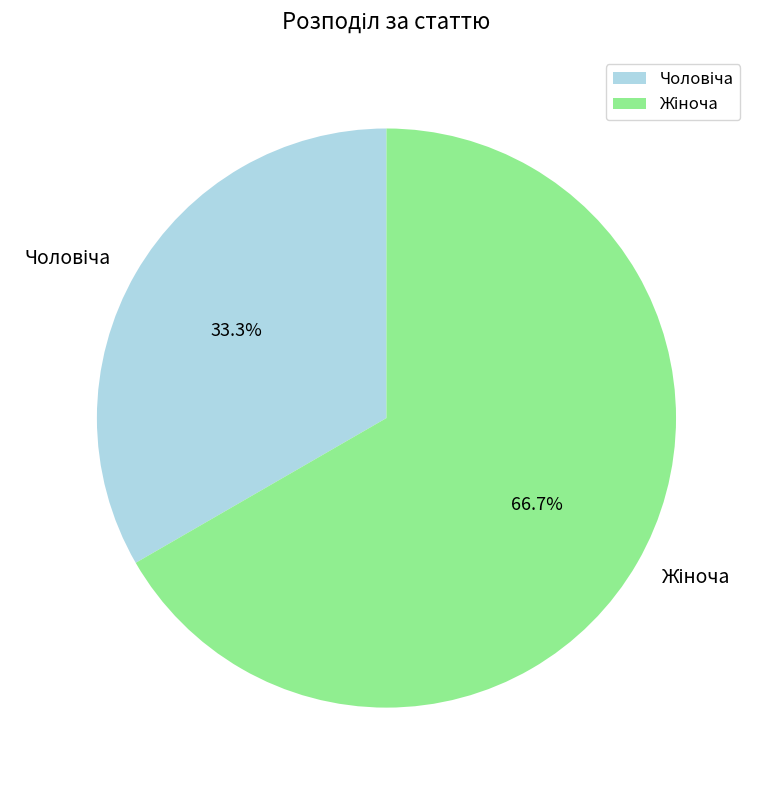

Is there a majority slice in this chart?

Yes